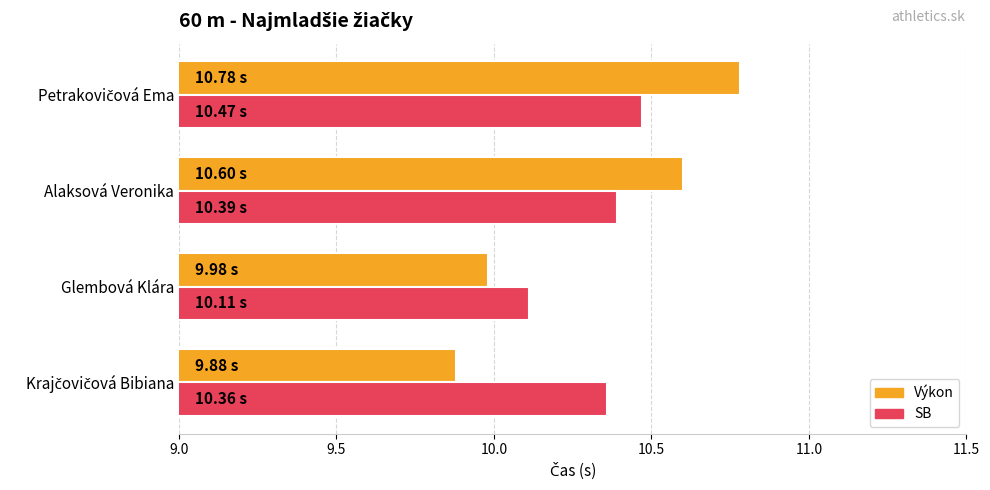

What are all the series names shown in the legend?

Výkon, SB